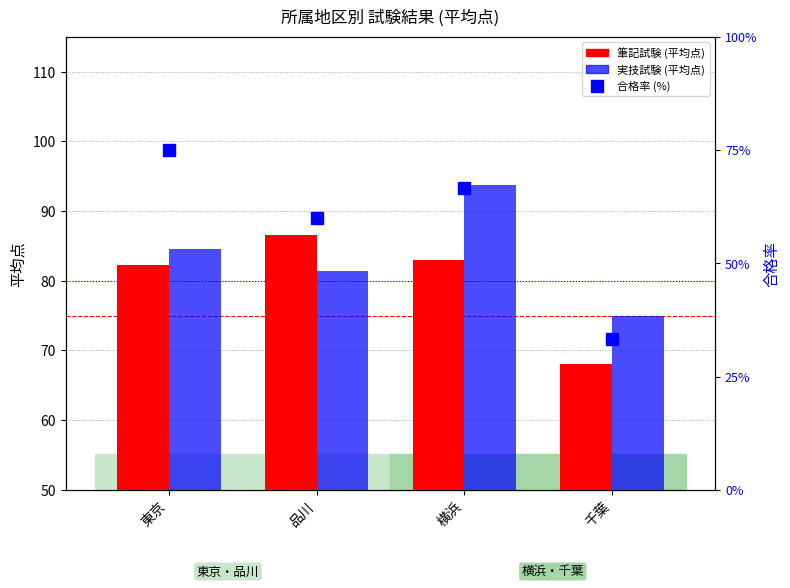

What are all the series names shown in the legend?

筆記試験 (平均点), 実技試験 (平均点), 合格率 (%)